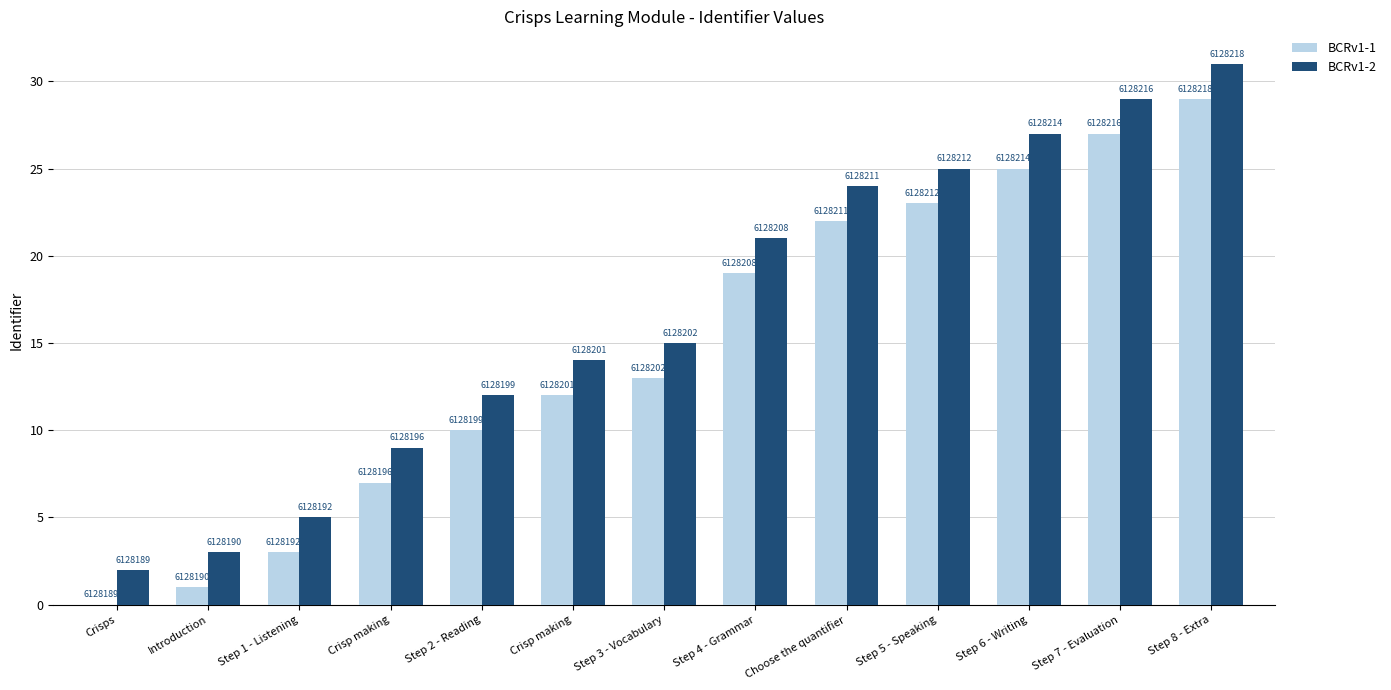

List the series in order of their overall mean, highest first.

BCRv1-2, BCRv1-1